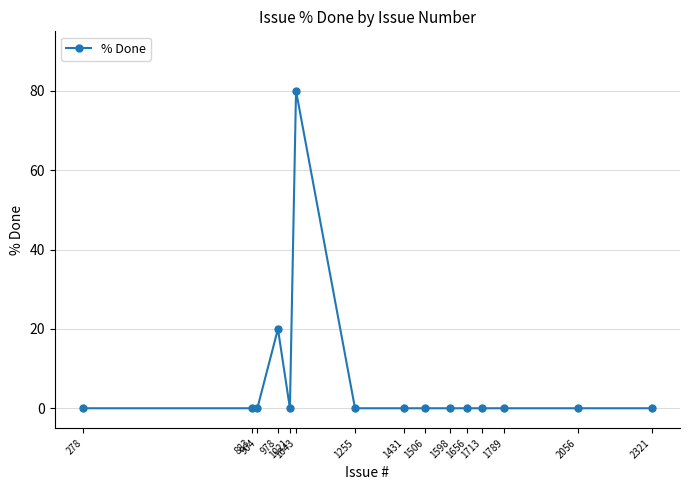

Reading left to right, list all the values displayed in this chart.

278=0	883=0	904=0	978=20	1021=0	1043=80	1255=0	1431=0	1506=0	1598=0	1656=0	1713=0	1789=0	2056=0	2321=0